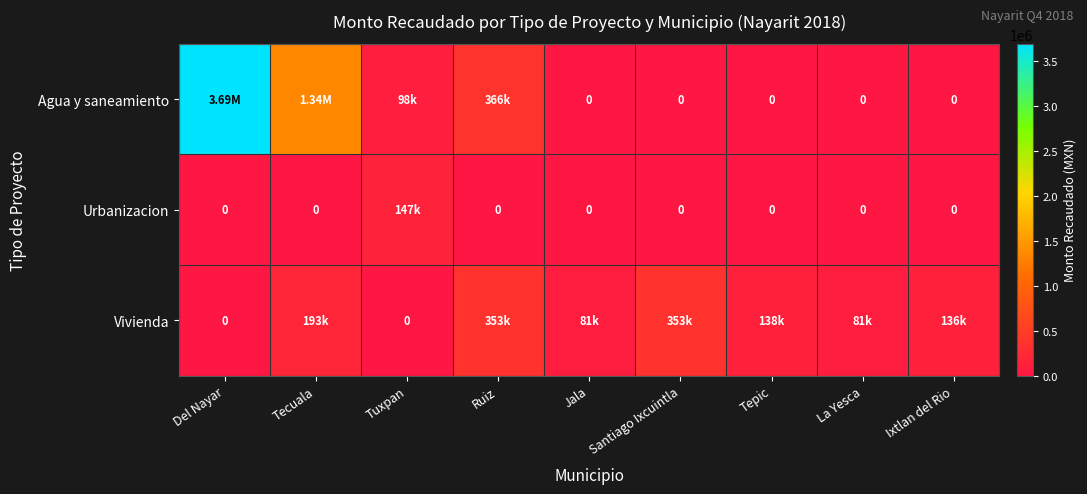

Rank the series at Tuxpan from highest to lowest value.

Urbanizacion, Agua y saneamiento, Vivienda